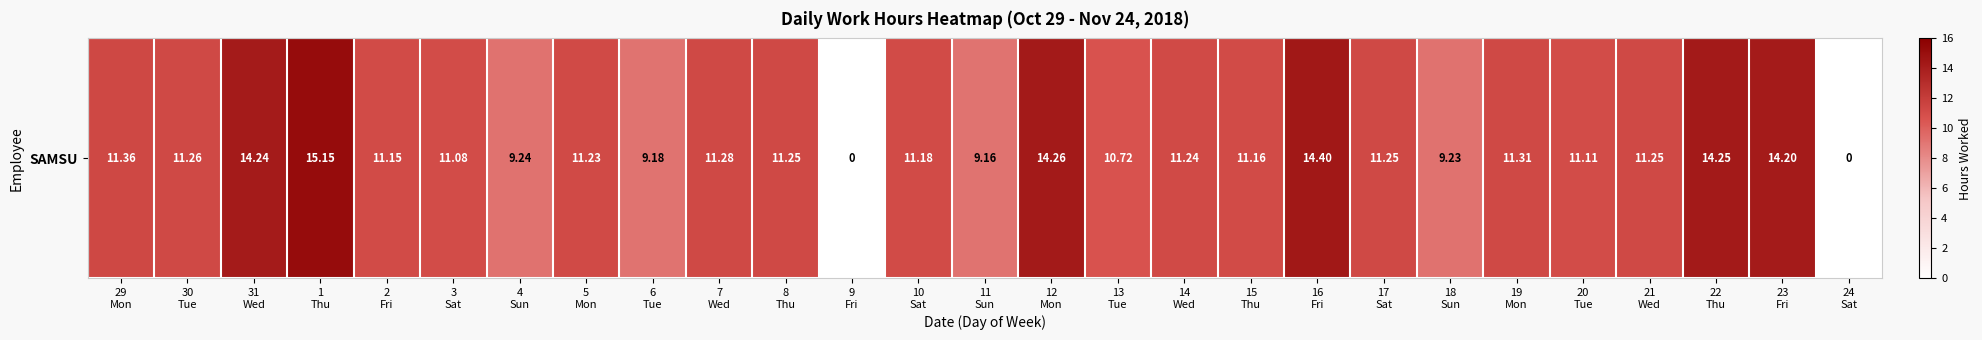

How many data points are above 11?

20